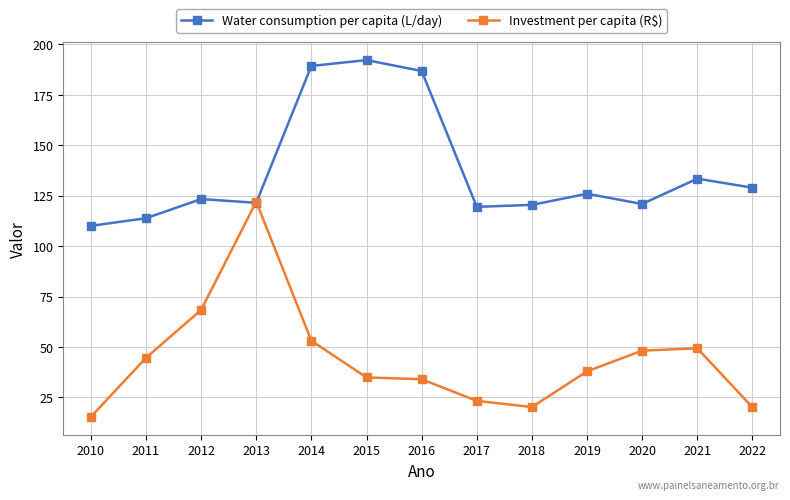

What is the total value across all series at 2012?

191.7